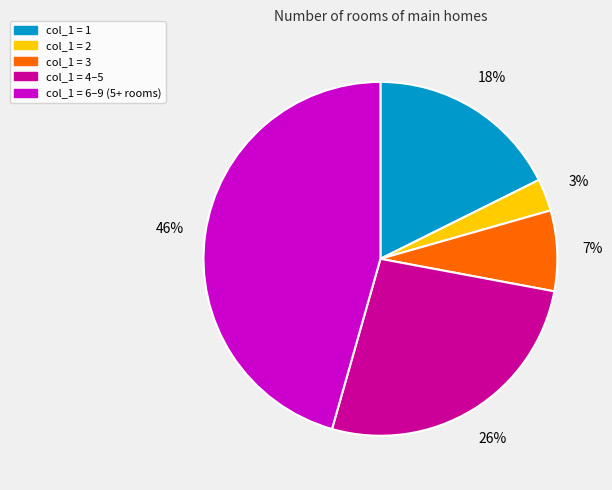

To the nearest percent, what is the average slice percentage?

20%